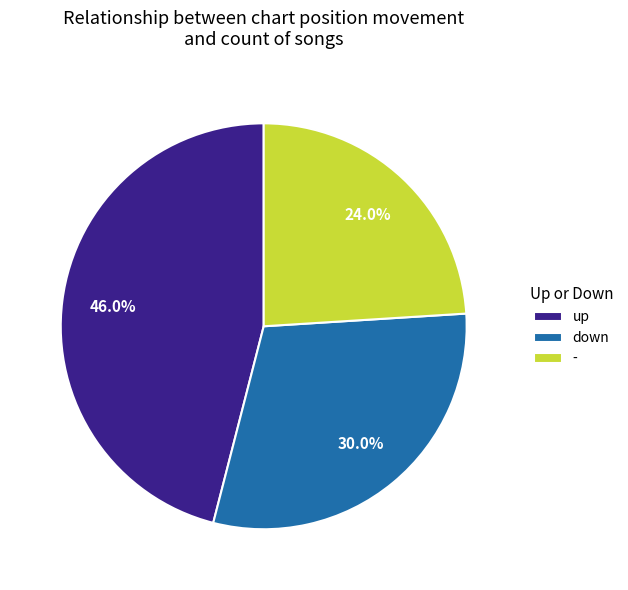

To the nearest percent, what is the difference between the largest and smallest slice percentages?

22%